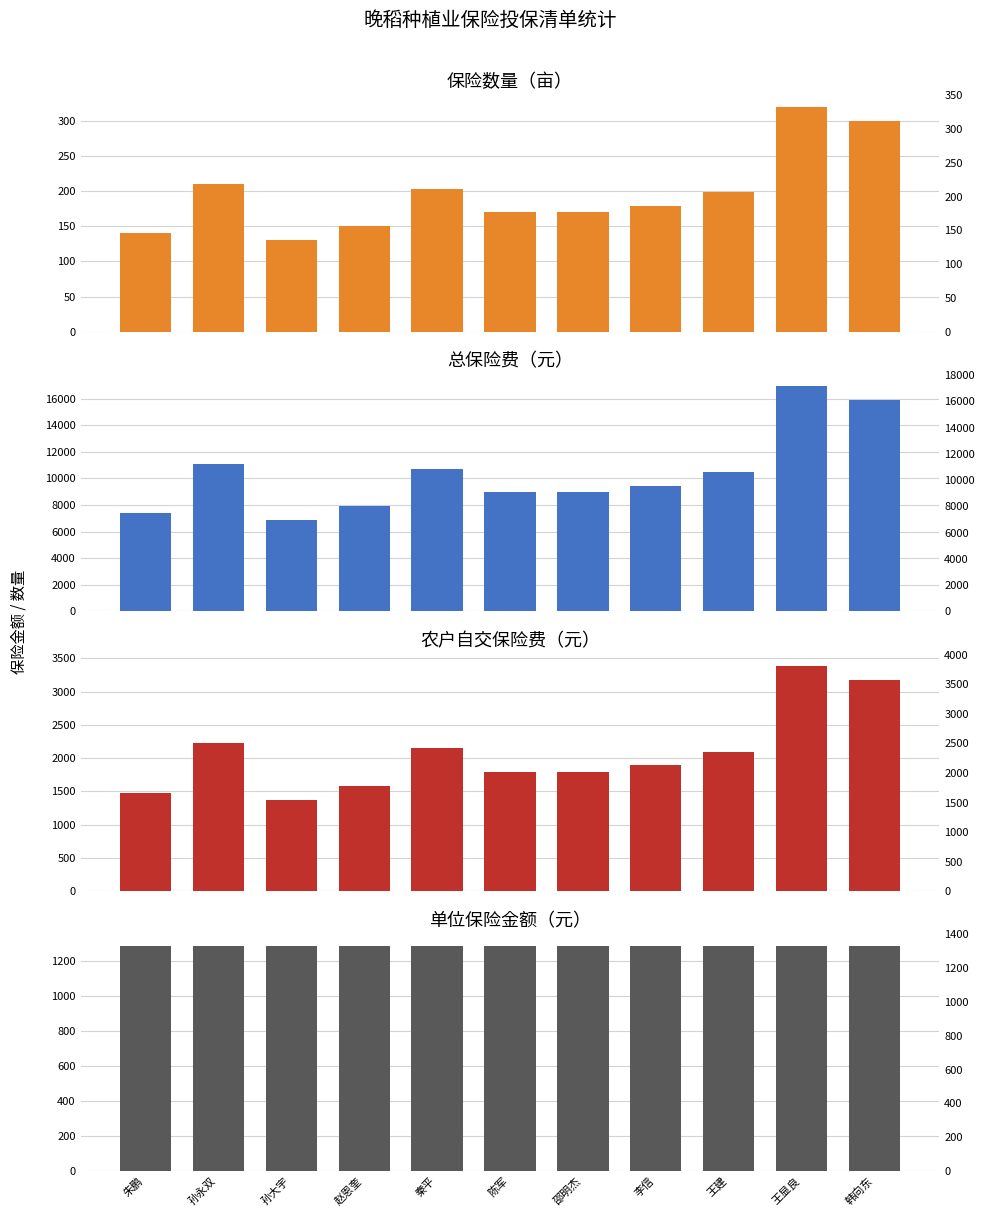

Which category has the highest value in the 总保险费（元） series?

王显良